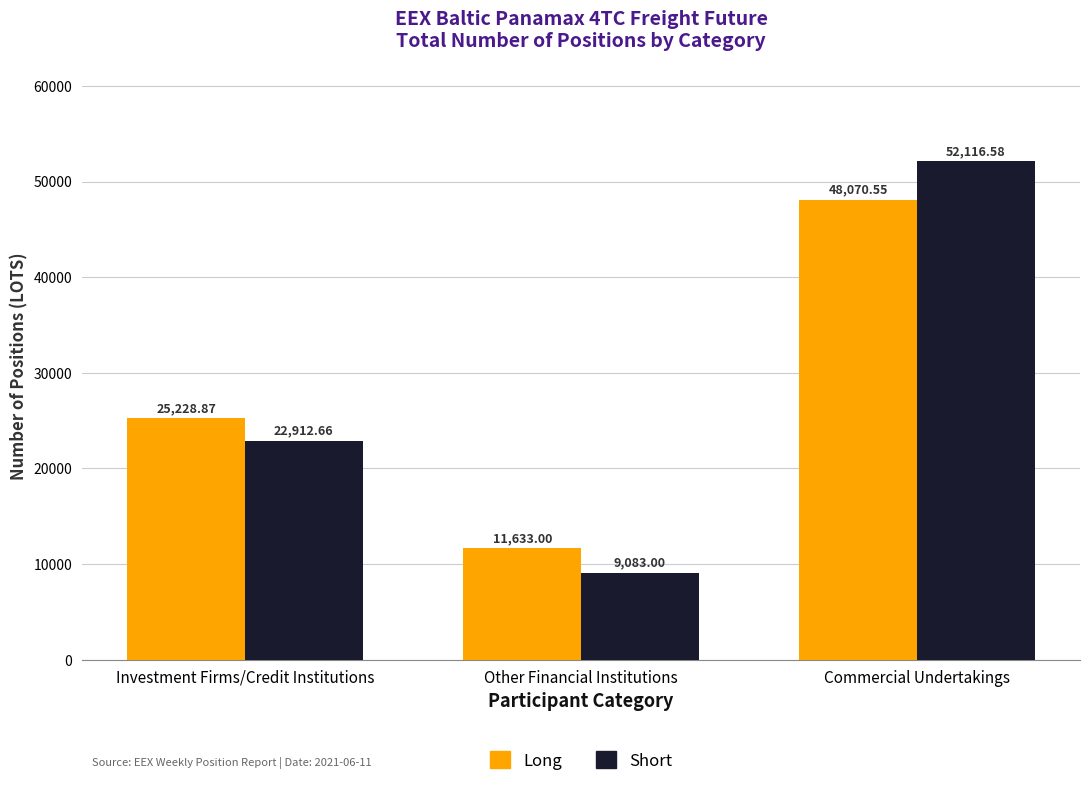

How many bars are there in total?

6